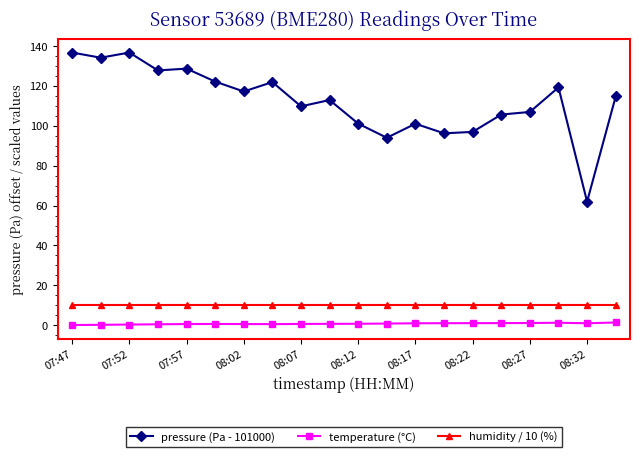

Rank the series by their maximum value, from lowest to highest.

temperature (°C), humidity / 10 (%), pressure (Pa - 101000)